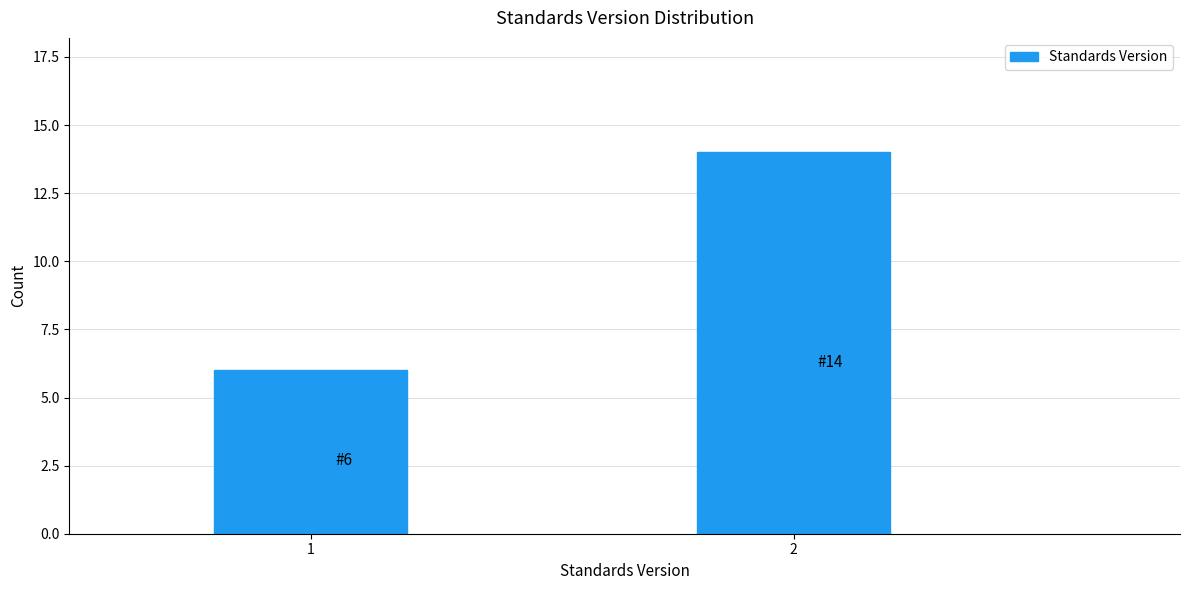

Reading left to right, what are all the values shown in this chart?

1=6	2=14